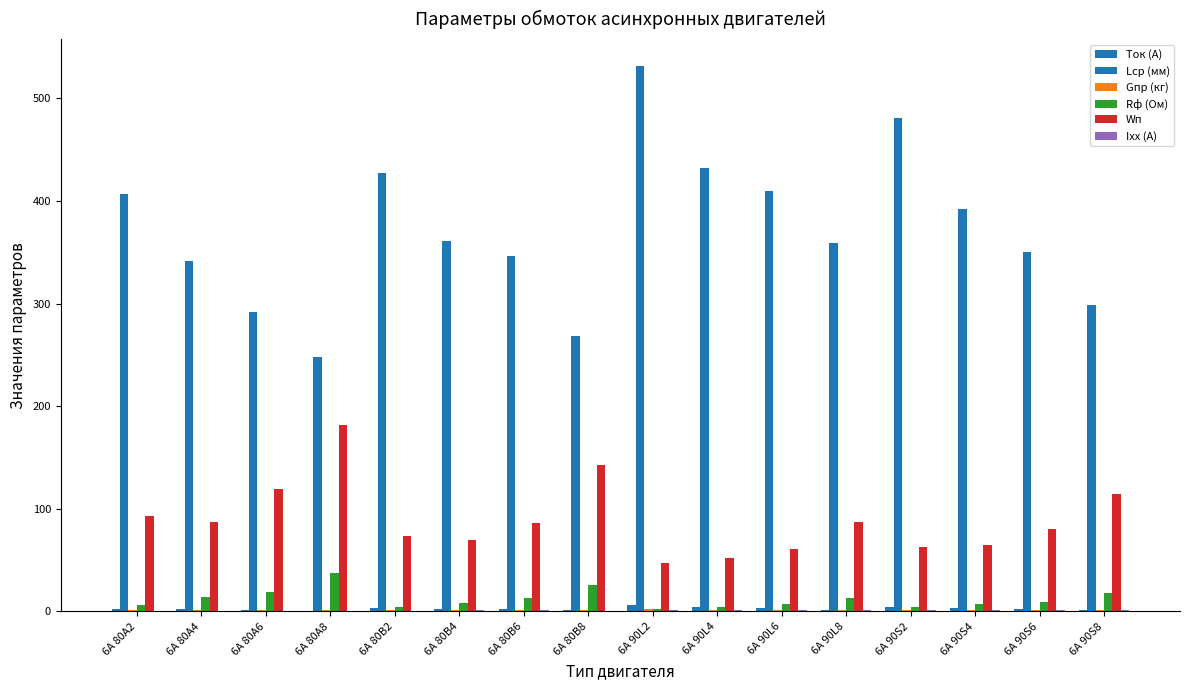

Which has a higher value, 6А 80В4 or 6А 90L6?

6А 90L6